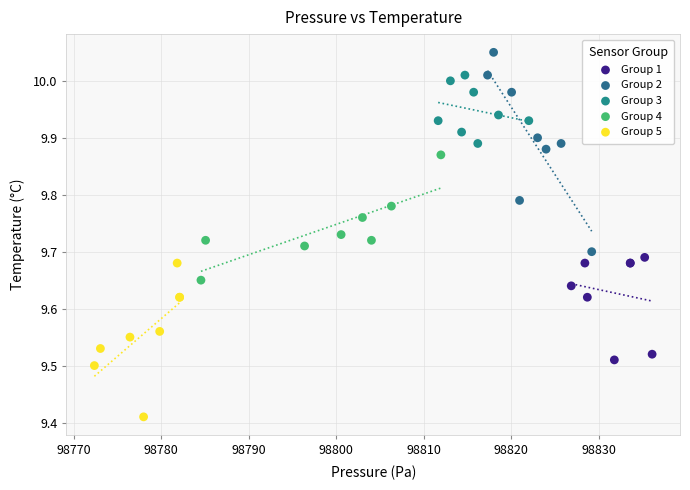

Which series reaches the minimum Y coordinate?

Group 5